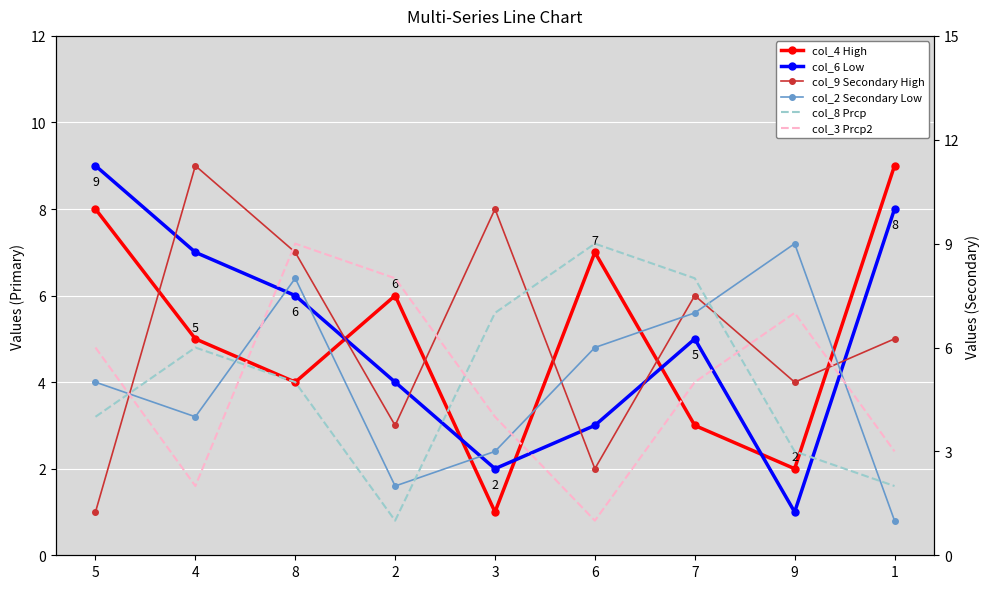

What is the greatest value displayed?

9